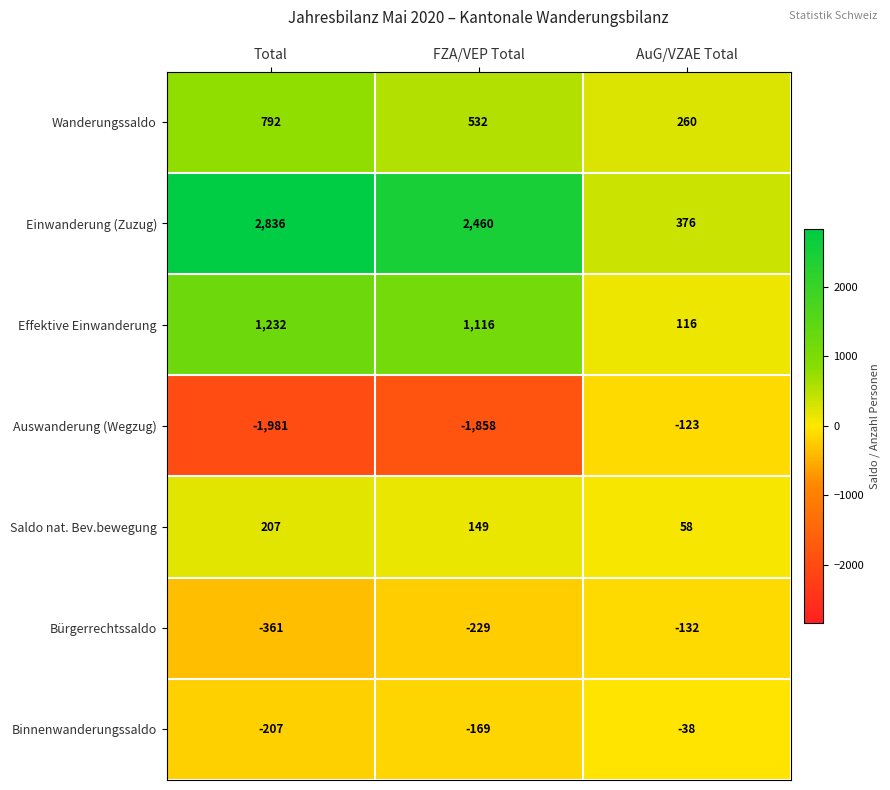

Where is Einwanderung (Zuzug) nearest to the value 1606?

FZA/VEP Total